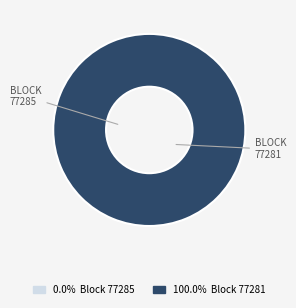

Which category has the smallest portion of the pie?

77285